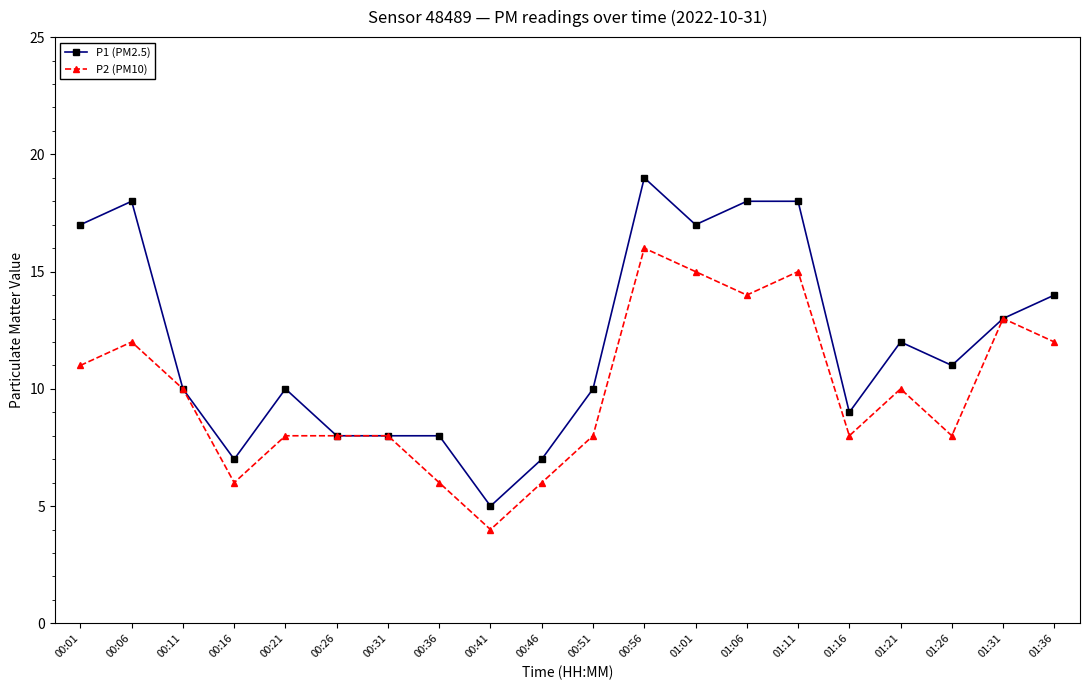

Reading left to right, transcribe all the data shown in this chart.

P1 (PM2.5): 00:01=17	00:06=18	00:11=10	00:16=7	00:21=10	00:26=8	00:31=8	00:36=8	00:41=5	00:46=7	00:51=10	00:56=19	01:01=17	01:06=18	01:11=18	01:16=9	01:21=12	01:26=11	01:31=13	01:36=14
P2 (PM10): 00:01=11	00:06=12	00:11=10	00:16=6	00:21=8	00:26=8	00:31=8	00:36=6	00:41=4	00:46=6	00:51=8	00:56=16	01:01=15	01:06=14	01:11=15	01:16=8	01:21=10	01:26=8	01:31=13	01:36=12